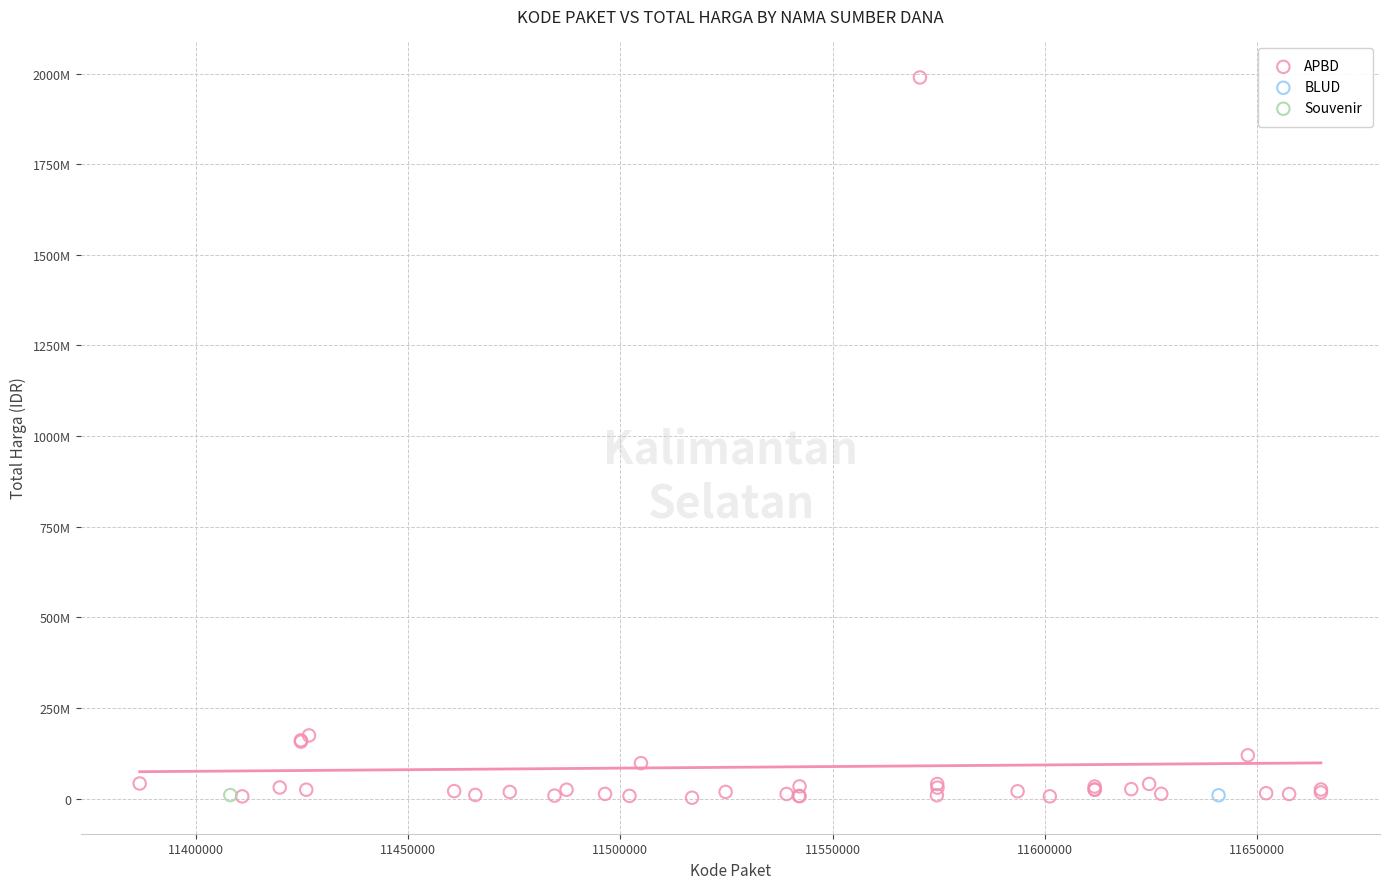

What are all the series names shown in the legend?

APBD, BLUD, Souvenir